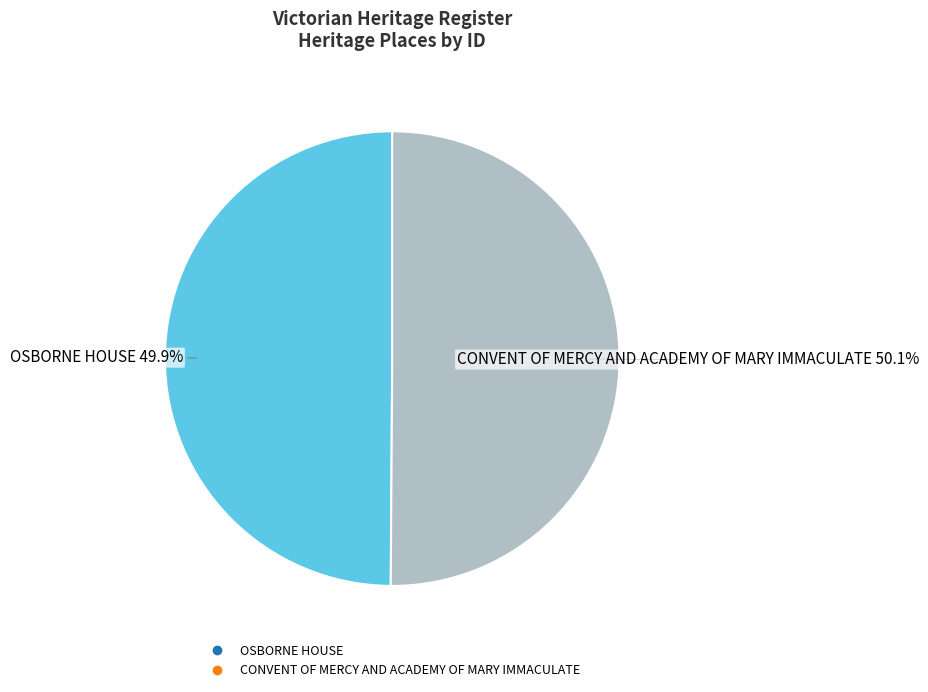

How much of the chart is everything except OSBORNE HOUSE?

50.1%